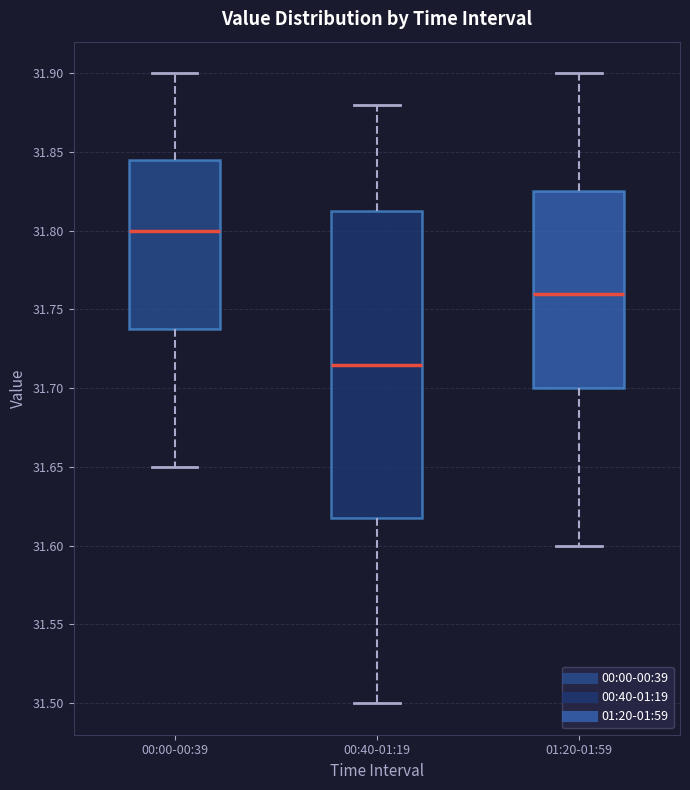

Reading left to right, read every box against the y-axis: the position of its median line, the range the box covers, and the ends of its whiskers. The values are not printed on the chart, so give them approximately, as read against the axis.

00:00-00:39: median 31.800, box 31.740 to 31.845, whiskers 31.650 to 31.900
00:40-01:19: median 31.715, box 31.620 to 31.815, whiskers 31.500 to 31.880
01:20-01:59: median 31.760, box 31.700 to 31.825, whiskers 31.600 to 31.900